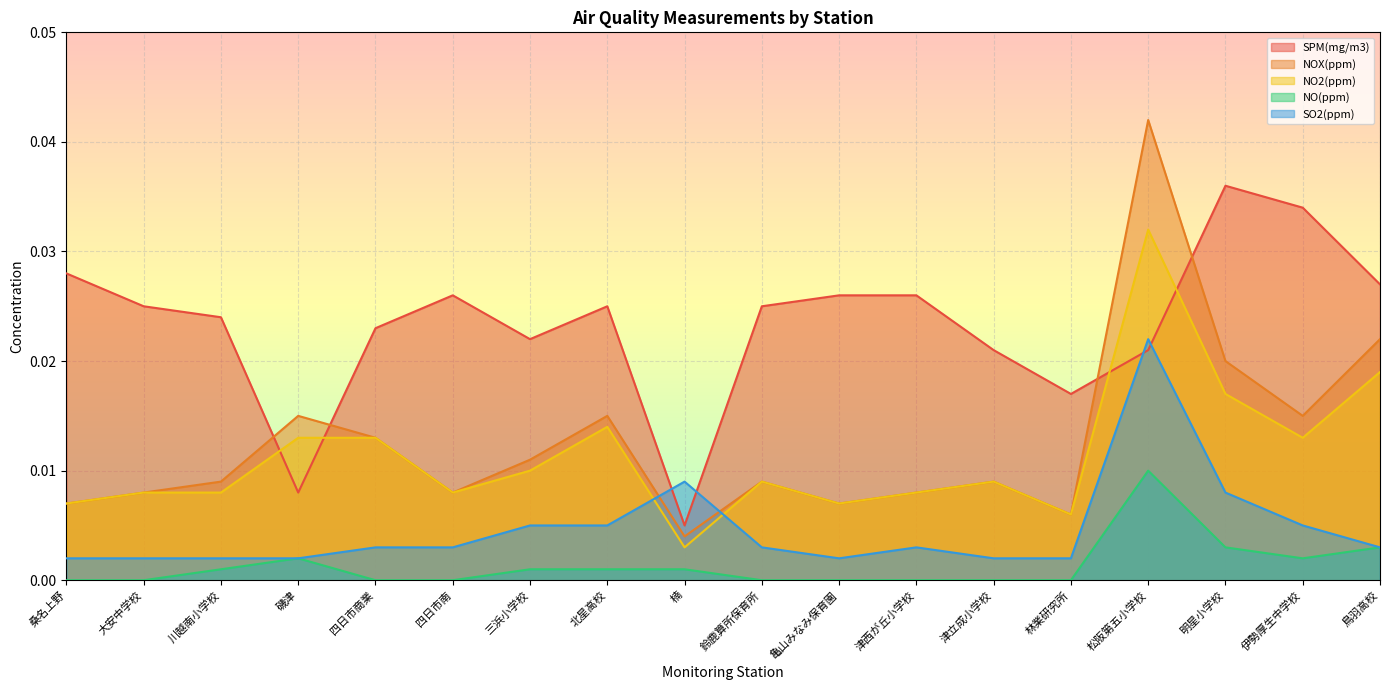

How many NOX(ppm) values are between 0 and 1?

18